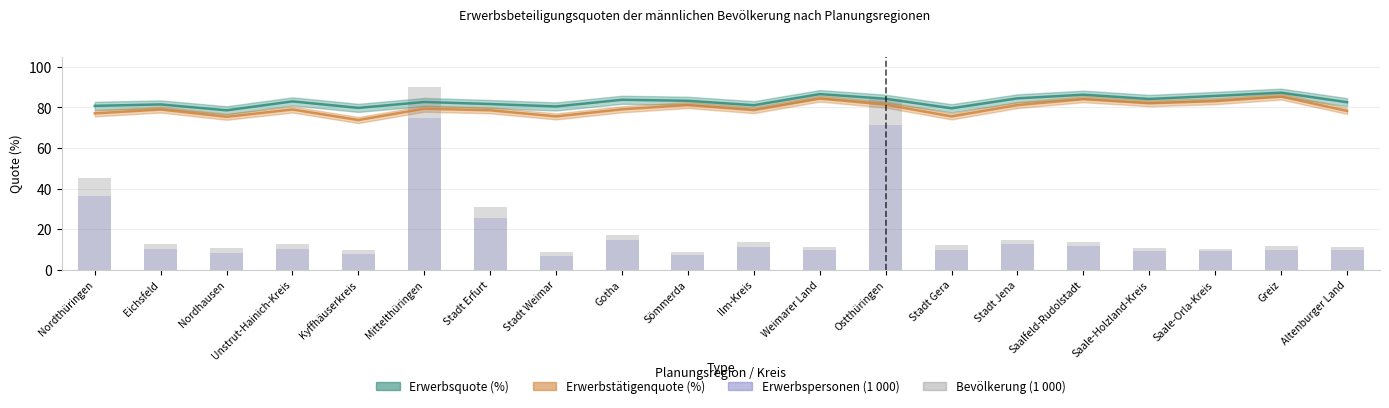

Which label corresponds to the largest value in the chart?

Mittelthüringen